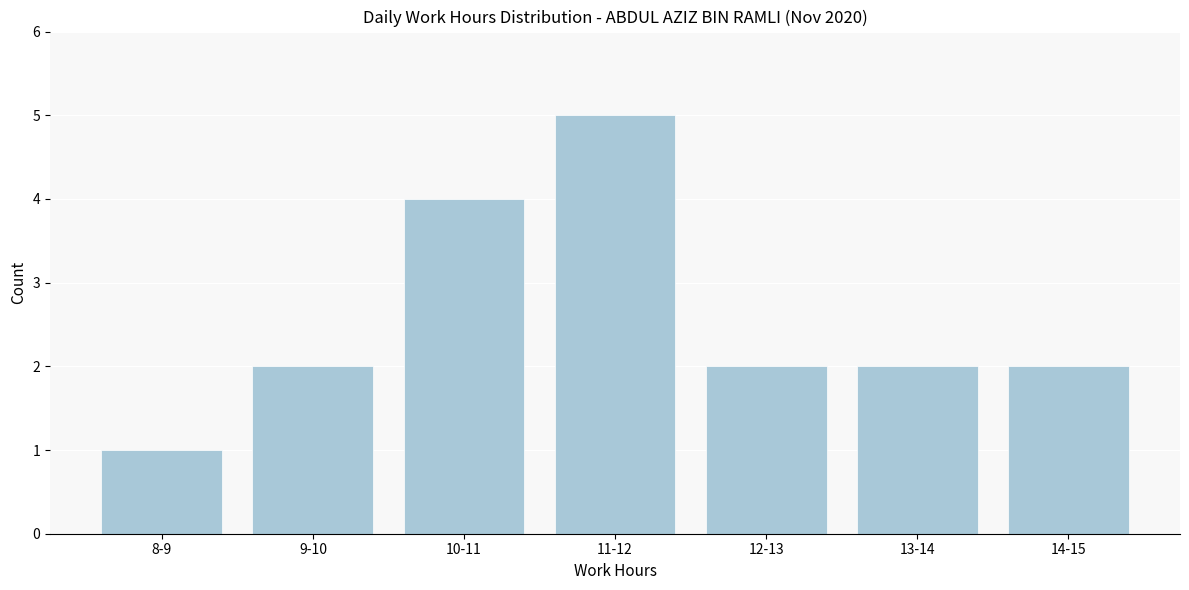

Reading left to right, extract all data points from this chart.

8-9=1	9-10=2	10-11=4	11-12=5	12-13=2	13-14=2	14-15=2